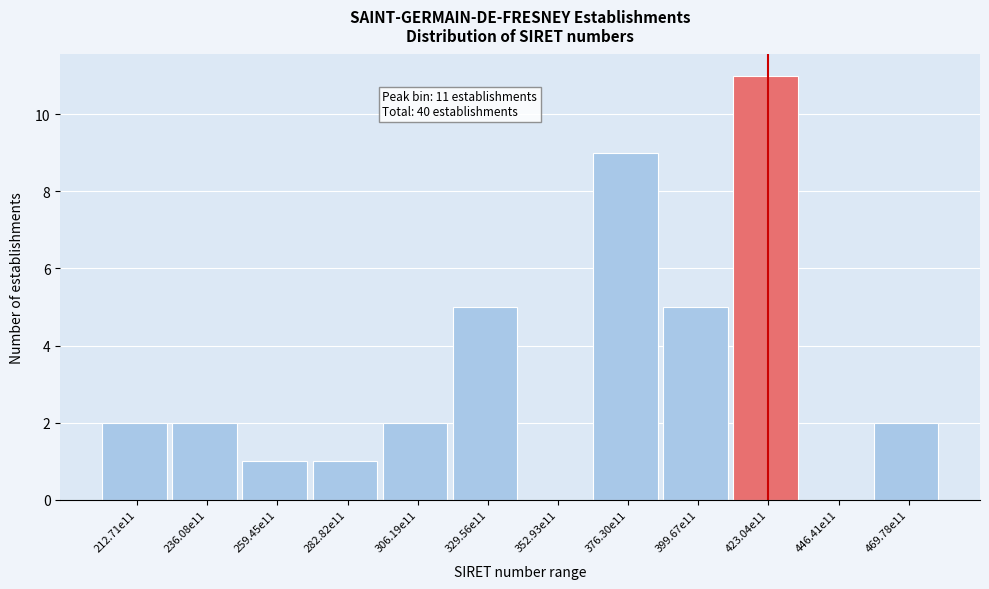

Reading left to right, list all the values displayed in this chart.

212.71e11=2	236.08e11=2	259.45e11=1	282.82e11=1	306.19e11=2	329.56e11=5	352.93e11=0	376.30e11=9	399.67e11=5	423.04e11=11	446.41e11=0	469.78e11=2